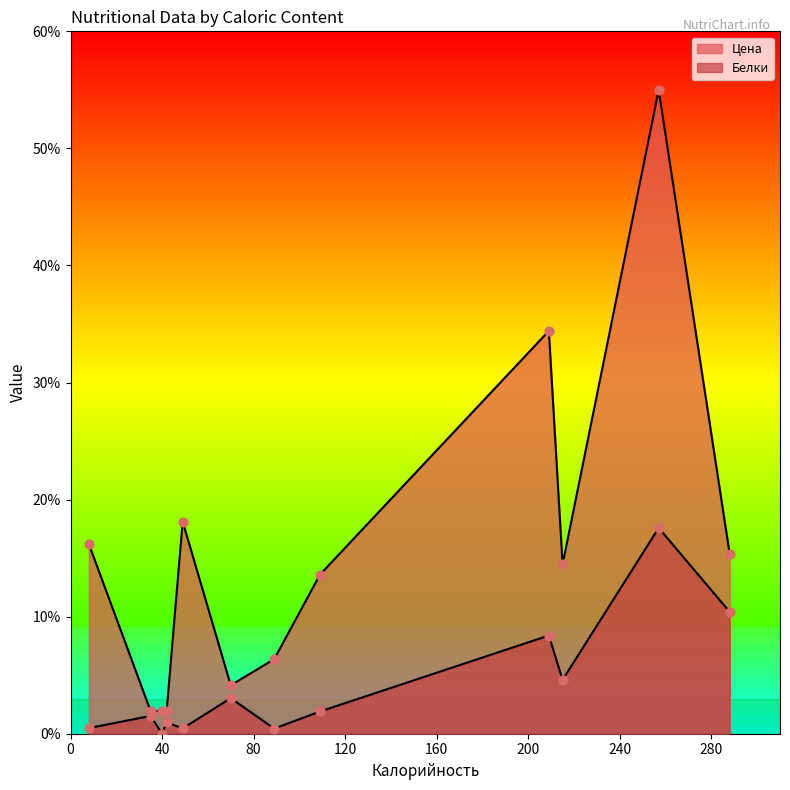

Which series has the largest Y range (max minus min)?

Цена